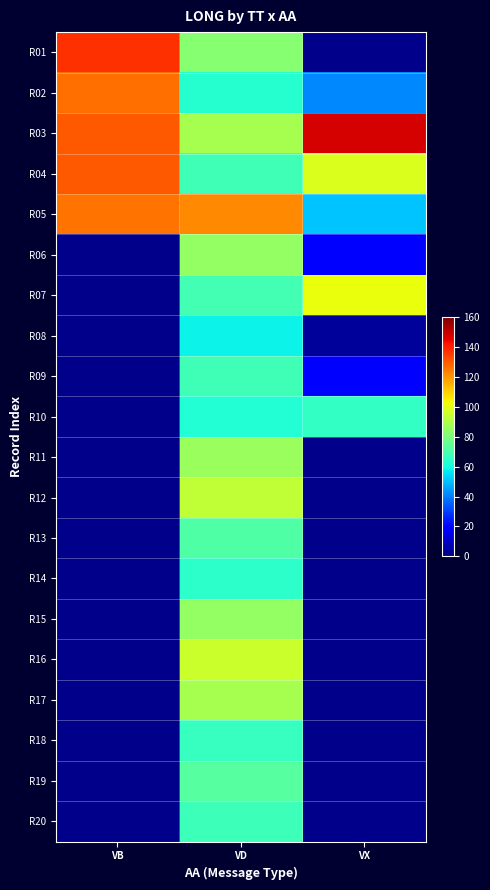

At which category does the chart reach its minimum across all series?

VX